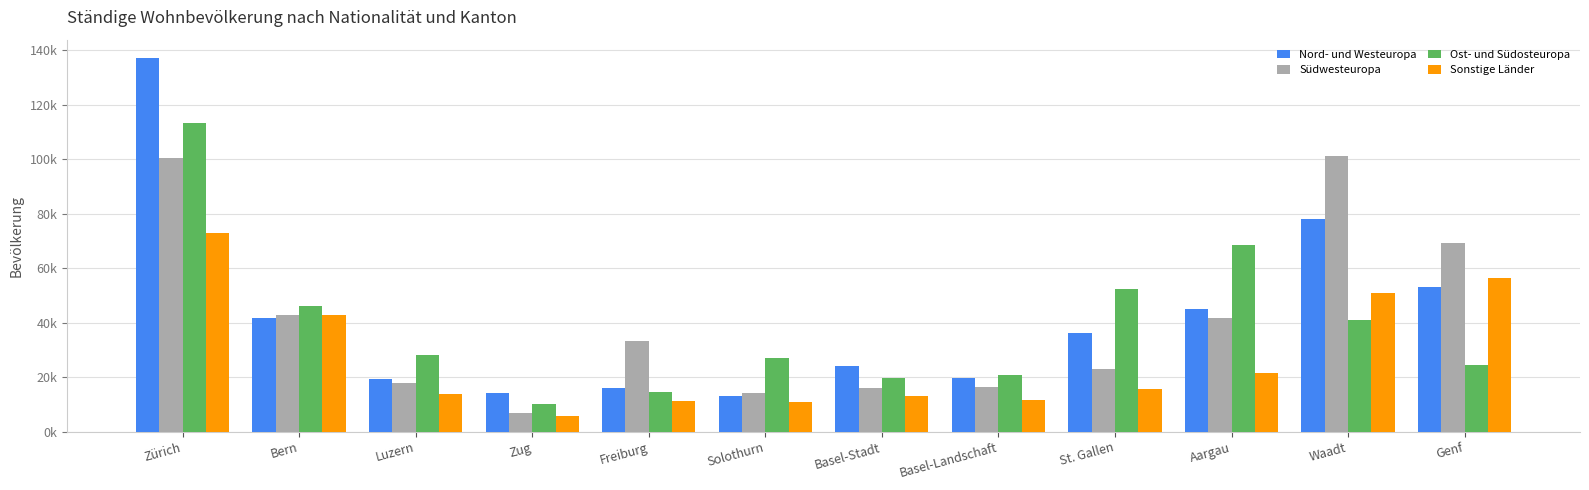

Are the bars horizontal?

No